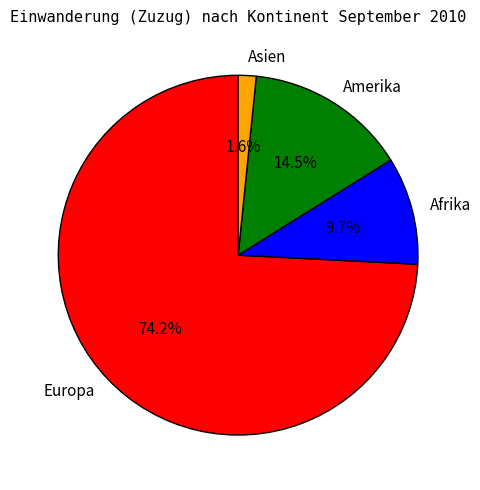

Count the number of slices in the pie.

4